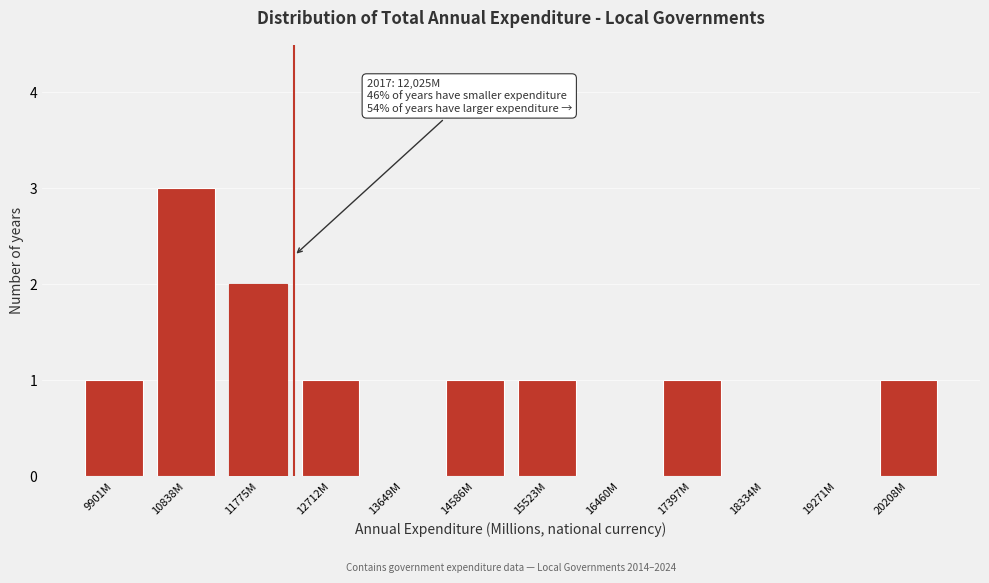

Reading right to left, what are all the values shown in this chart?

20208M=1	19271M=0	18334M=0	17397M=1	16460M=0	15523M=1	14586M=1	13649M=0	12712M=1	11775M=2	10838M=3	9901M=1